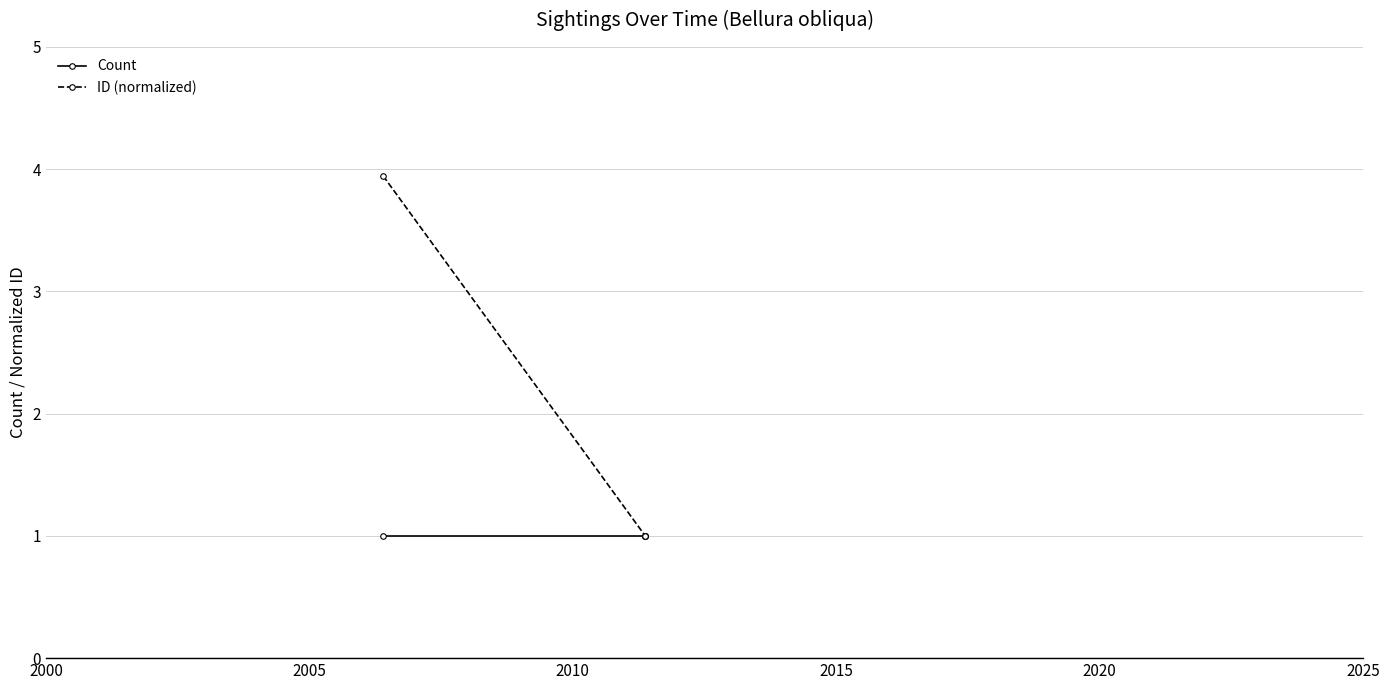

Reading right to left, extract all data points from this chart.

Count: 1.0	1.0	1.0
ID (normalized): 1.0	1.0	3.9